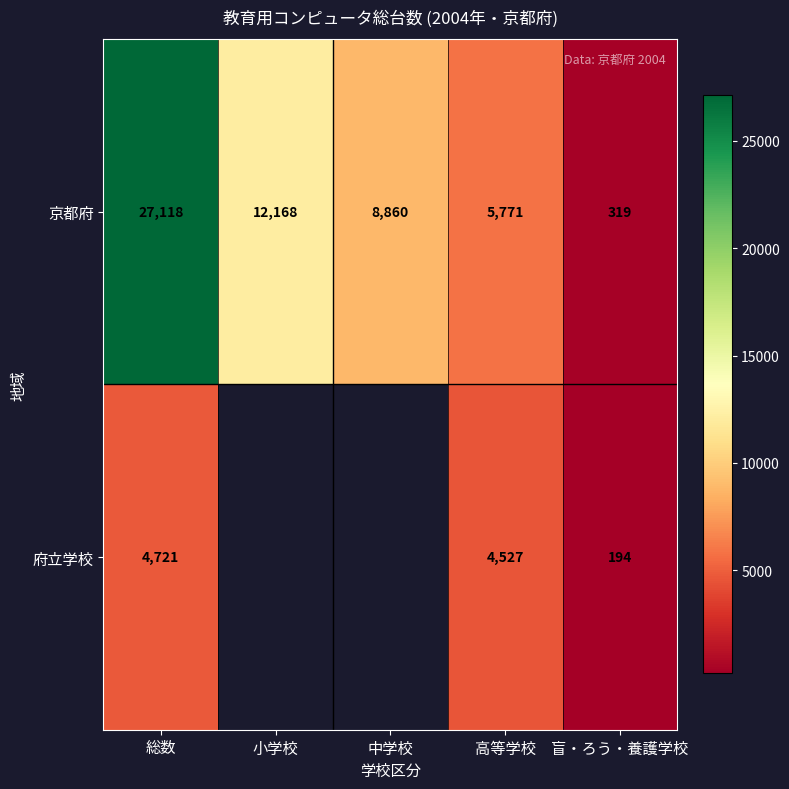

What is the minimum value for 京都府?

319